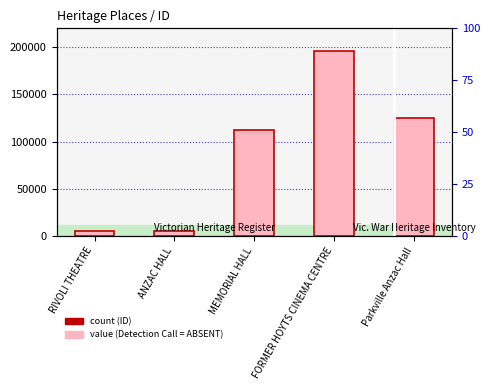

Rank the categories by value from lowest to highest.

RIVOLI THEATRE, ANZAC HALL, MEMORIAL HALL, Parkville Anzac Hall, FORMER HOYTS CINEMA CENTRE